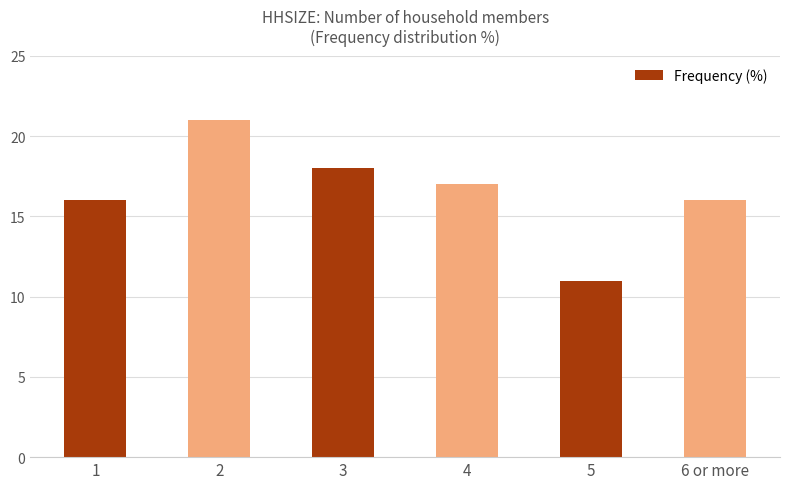

Approximately how many times larger is the value at 4 compared to 1?

1.1